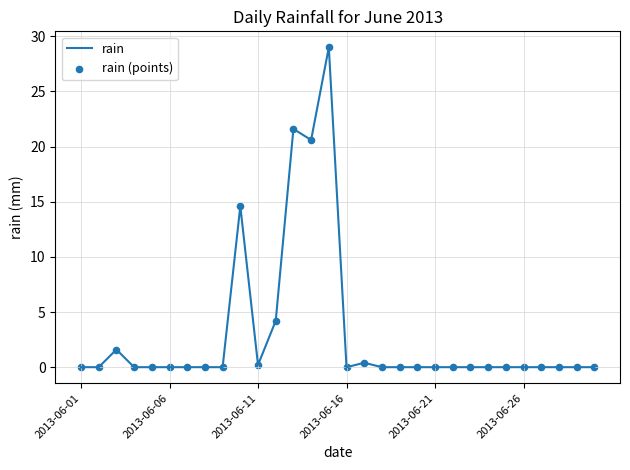

What is the difference between the maximum and minimum values?

29.0